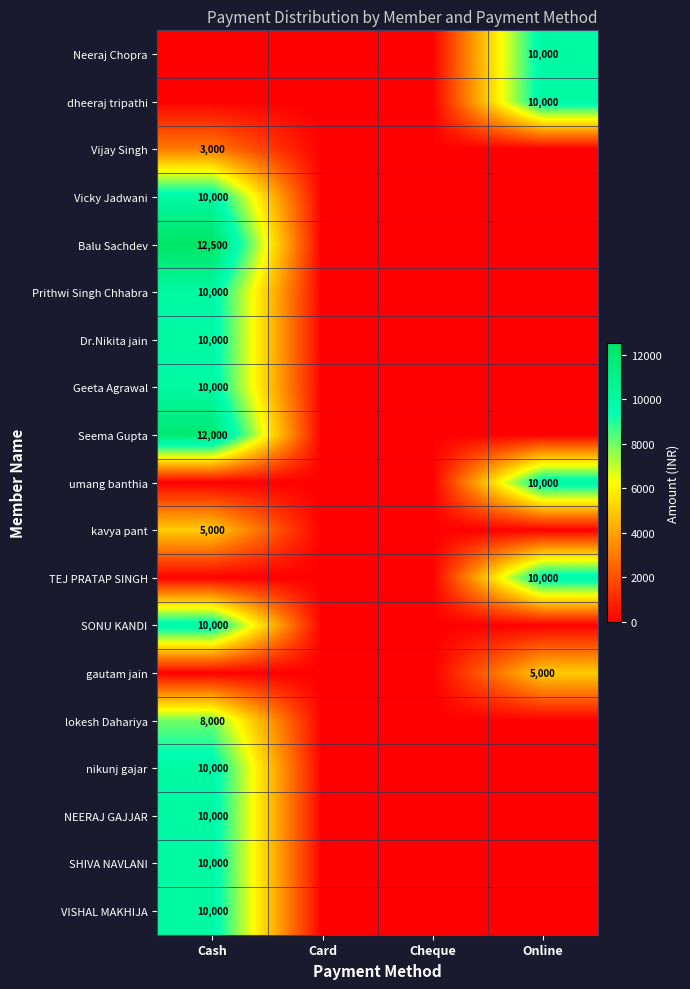

At how many categories does at least one series exceed 8858?

2